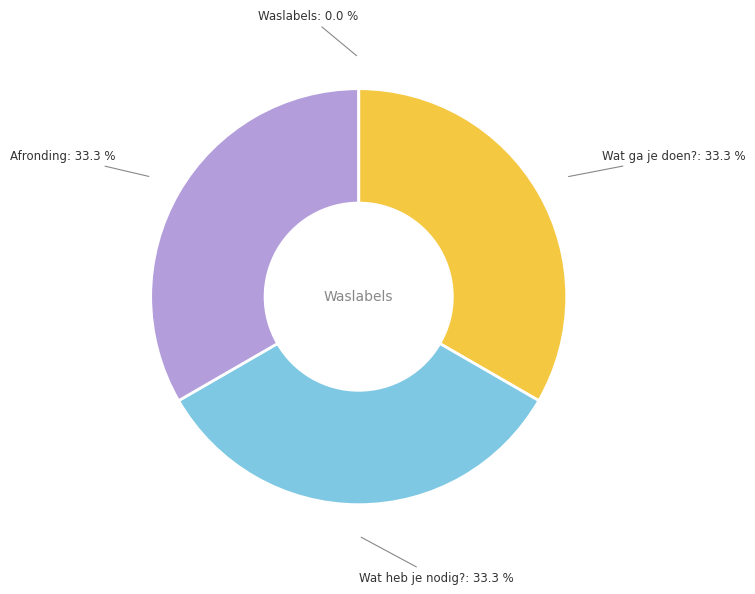

Combined, what portion of the pie is Afronding and Wat heb je nodig??

66.7%